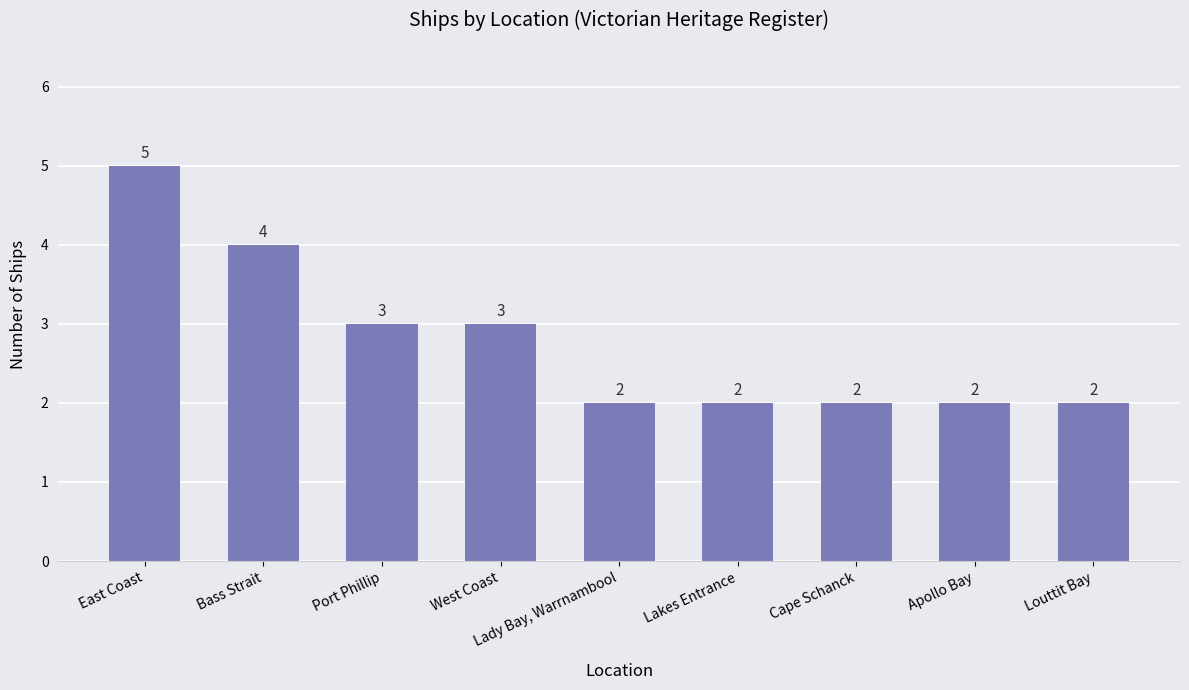

At which category does the chart reach its peak across all series?

East Coast